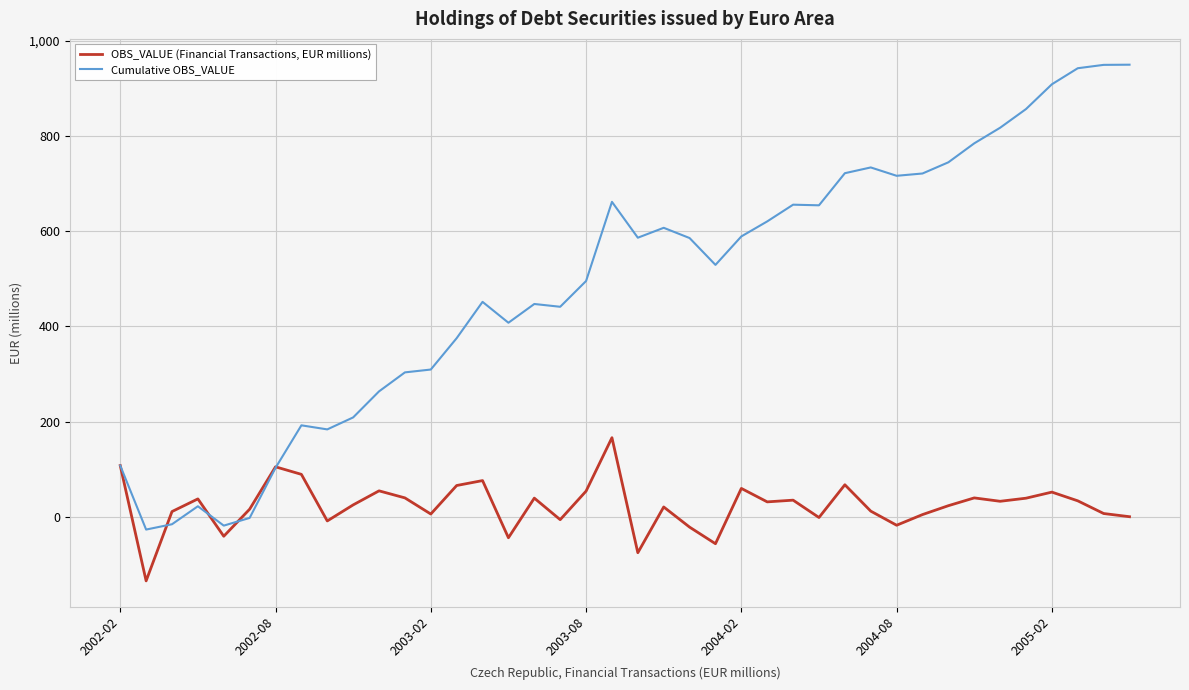

Does the chart display data point markers on the line(s)?

No